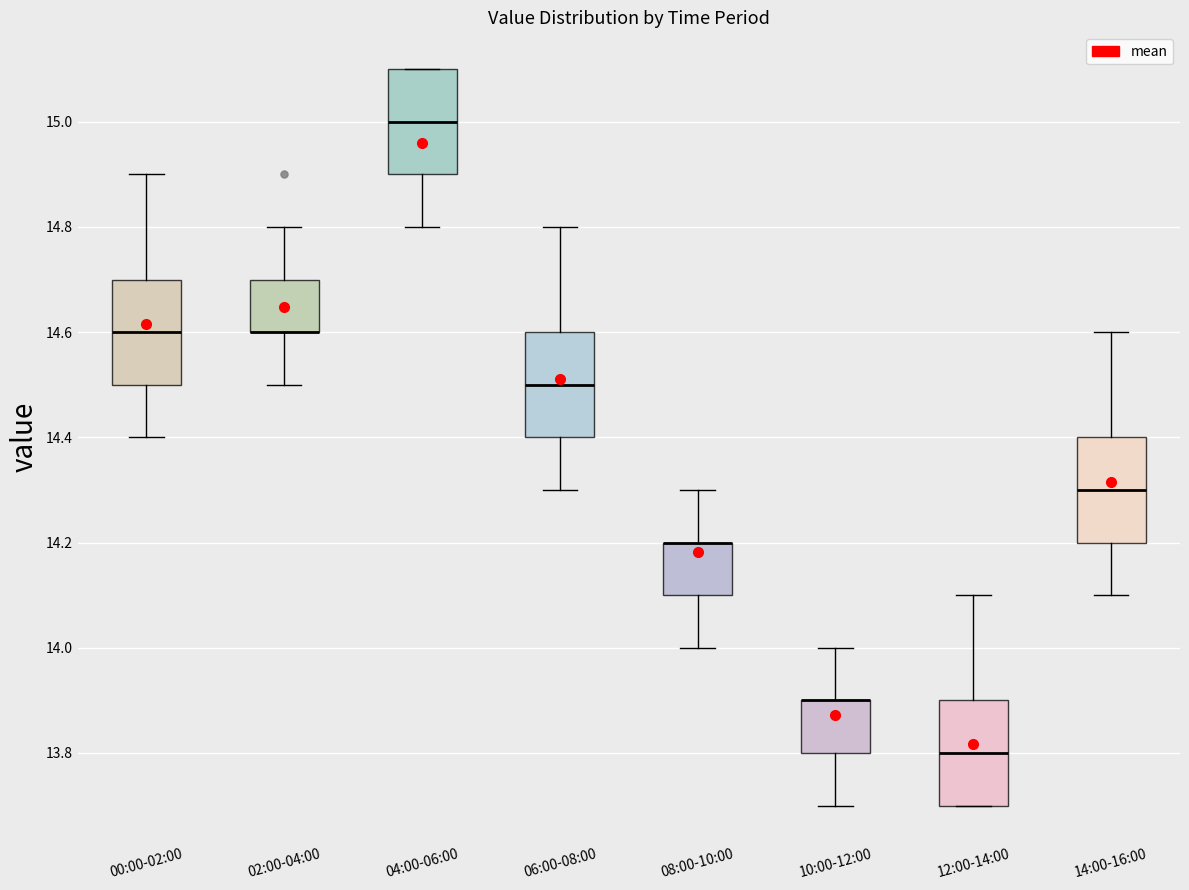

Where is the upper edge of the box for 14:00-16:00 on the y-axis? The values are not printed on the chart, so give them approximately, as read against the axis.

14.4